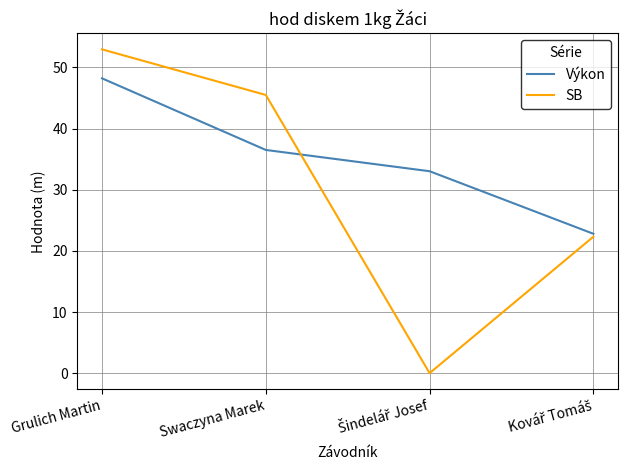

List the series in order of their overall mean, highest first.

Výkon, SB